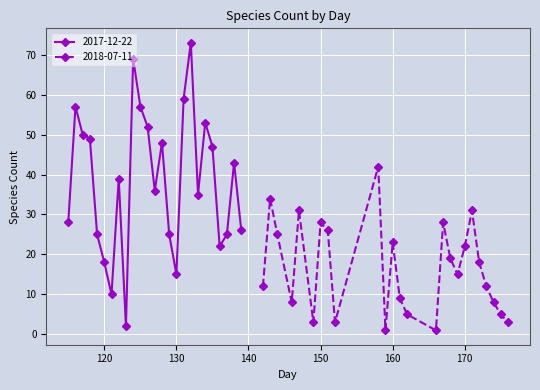

At which label is 2018-07-11 closest to 21?

170